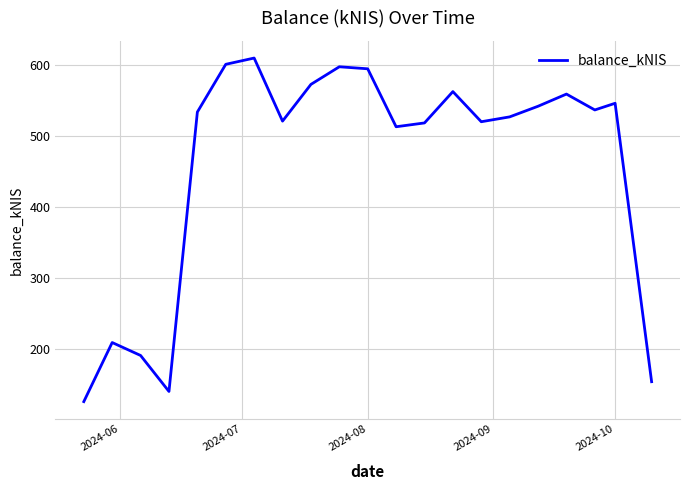

Does the chart display data point markers on the line(s)?

No